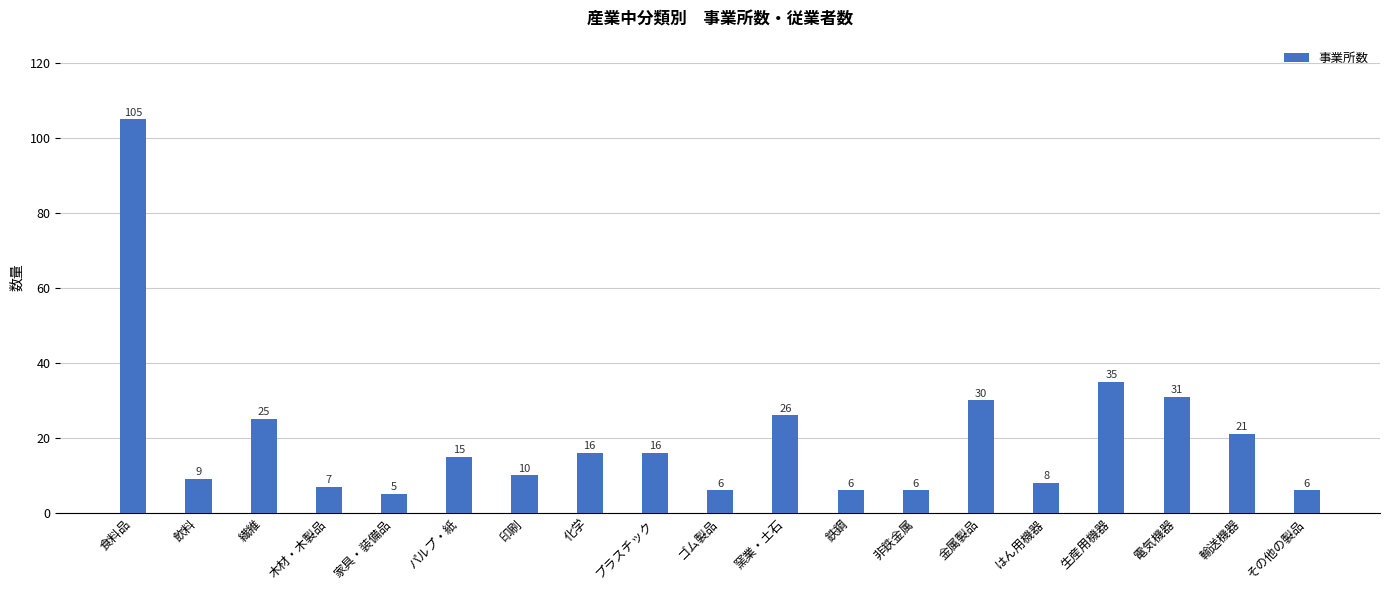

Reading right to left, extract all data points from this chart.

その他の製品=6	輸送機器=21	電気機器=31	生産用機器=35	はん用機器=8	金属製品=30	非鉄金属=6	鉄鋼=6	窯業・土石=26	ゴム製品=6	プラスチック=16	化学=16	印刷=10	パルプ・紙=15	家具・装備品=5	木材・木製品=7	繊維=25	飲料=9	食料品=105